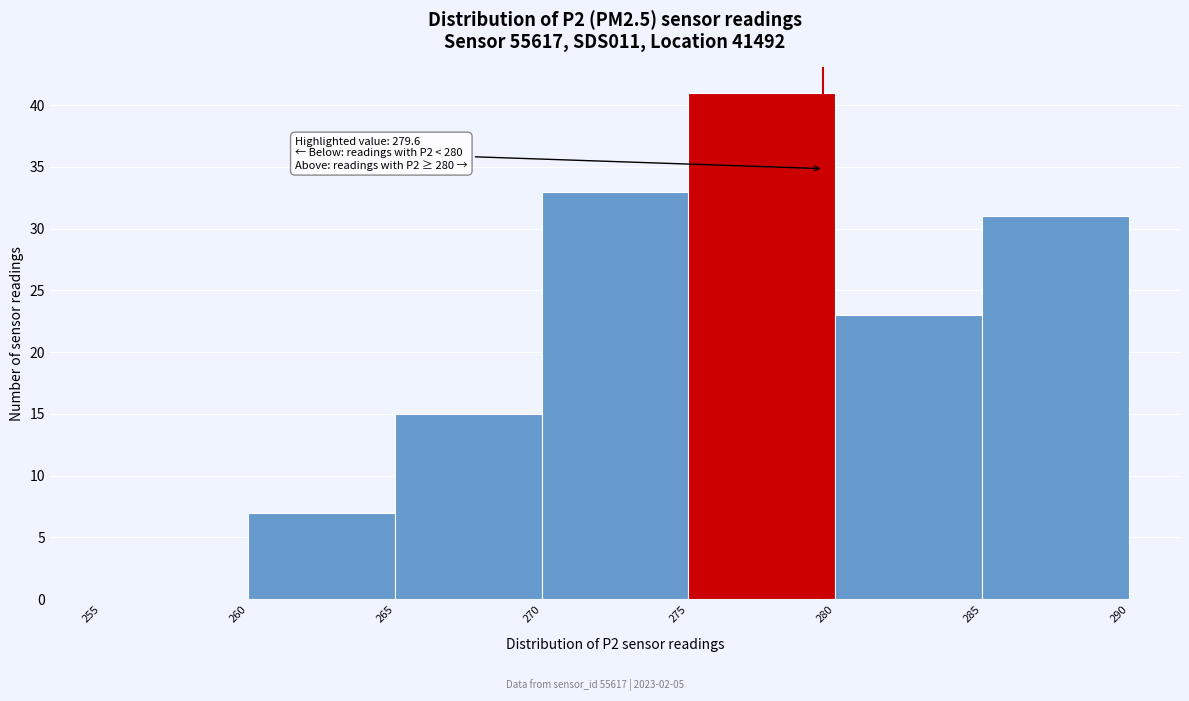

Which range on the x-axis has the tallest bar?

275 to 280